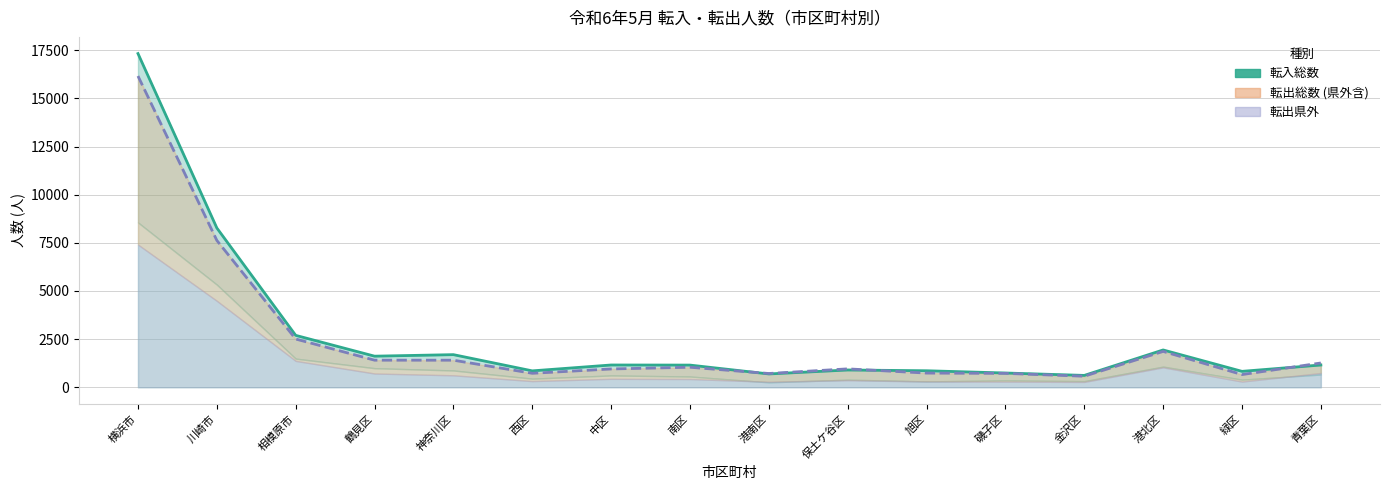

What position from the left is 緑区?

15